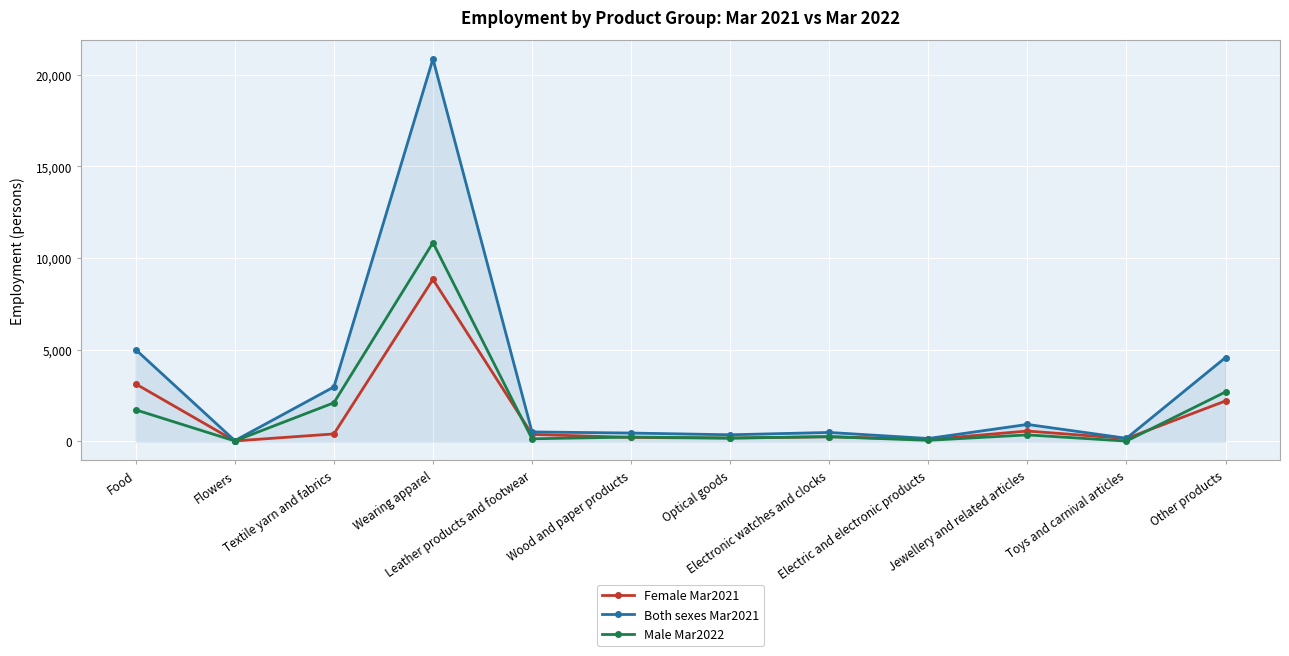

What is the sum of the Both sexes Mar2021 values at Wood and paper products and Textile yarn and fabrics?

3423